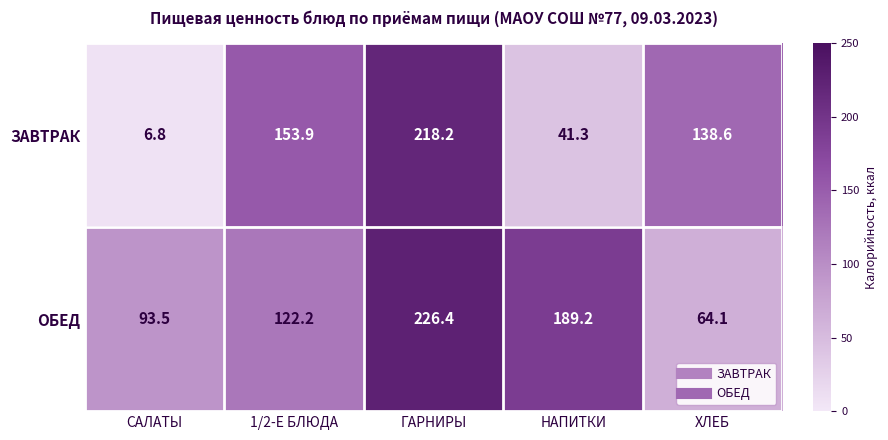

Reading right to left, transcribe all the data shown in this chart.

ЗАВТРАК: 138.6	41.3	218.2	153.9	6.8
ОБЕД: 64.1	189.2	226.4	122.2	93.5